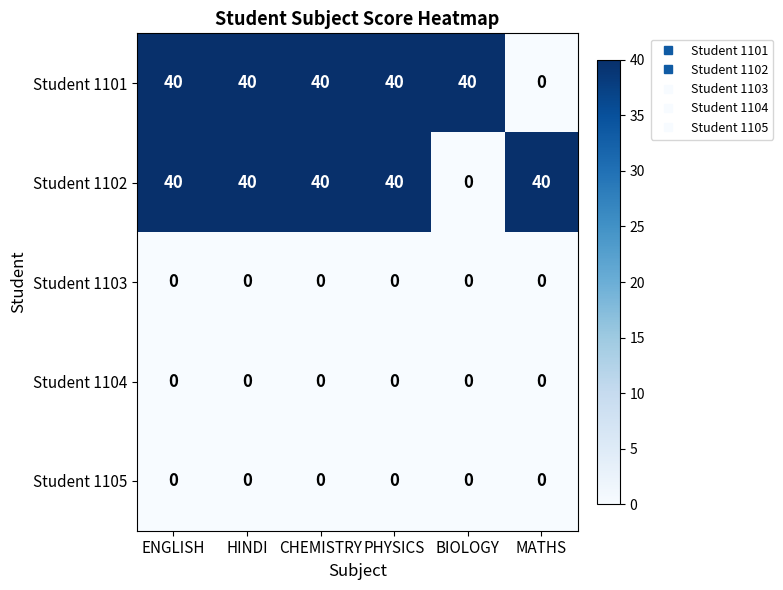

Reading right to left, what are all the values shown in this chart?

Student 1101: MATHS=0	BIOLOGY=40	PHYSICS=40	CHEMISTRY=40	HINDI=40	ENGLISH=40
Student 1102: MATHS=40	BIOLOGY=0	PHYSICS=40	CHEMISTRY=40	HINDI=40	ENGLISH=40
Student 1103: MATHS=0	BIOLOGY=0	PHYSICS=0	CHEMISTRY=0	HINDI=0	ENGLISH=0
Student 1104: MATHS=0	BIOLOGY=0	PHYSICS=0	CHEMISTRY=0	HINDI=0	ENGLISH=0
Student 1105: MATHS=0	BIOLOGY=0	PHYSICS=0	CHEMISTRY=0	HINDI=0	ENGLISH=0